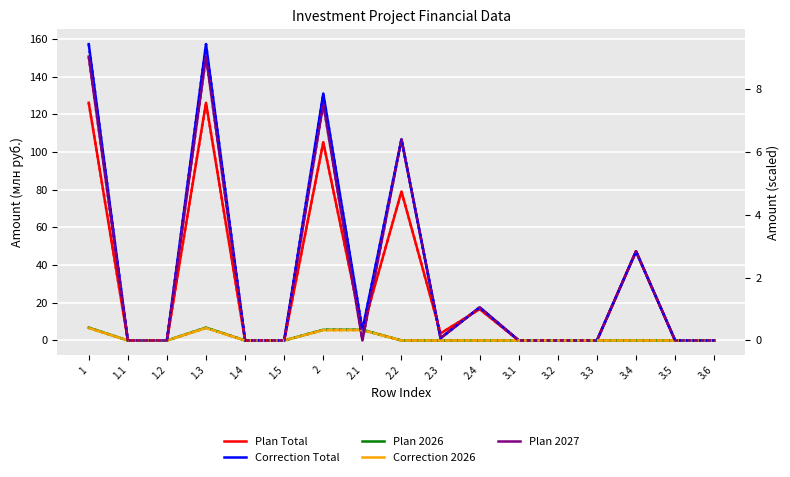

What are all the series names shown in the legend?

Plan Total, Correction Total, Plan 2026, Correction 2026, Plan 2027